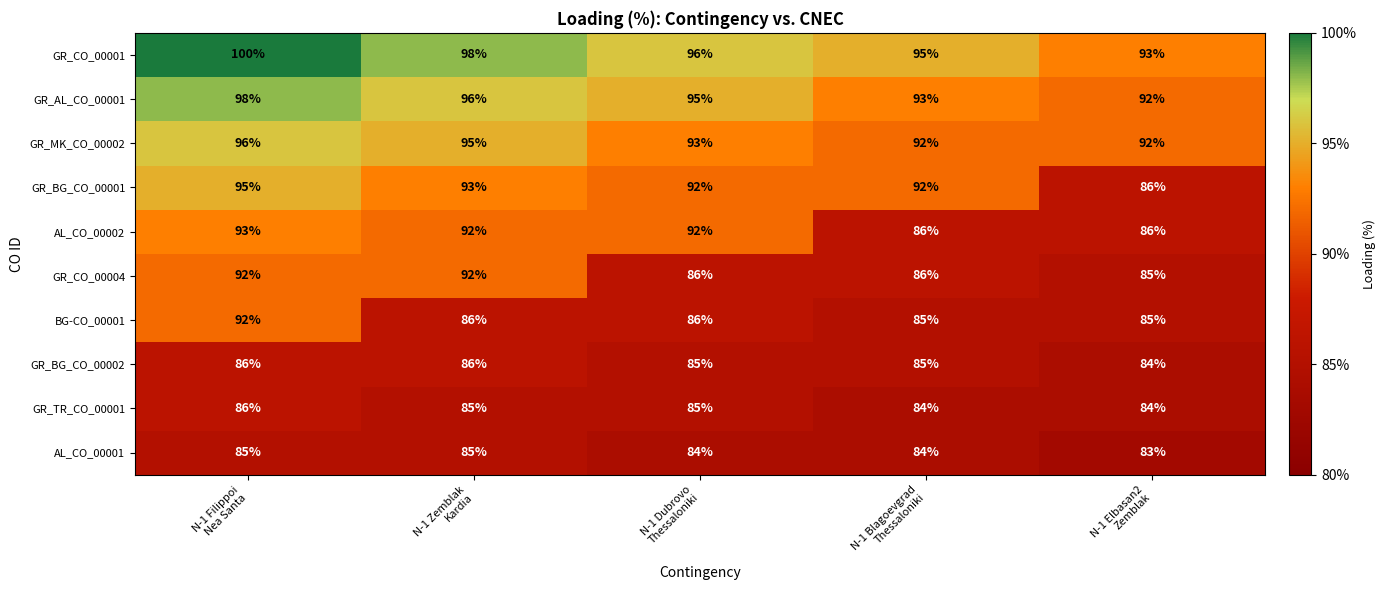

What is the sum of all BG-CO_00001 values?

434